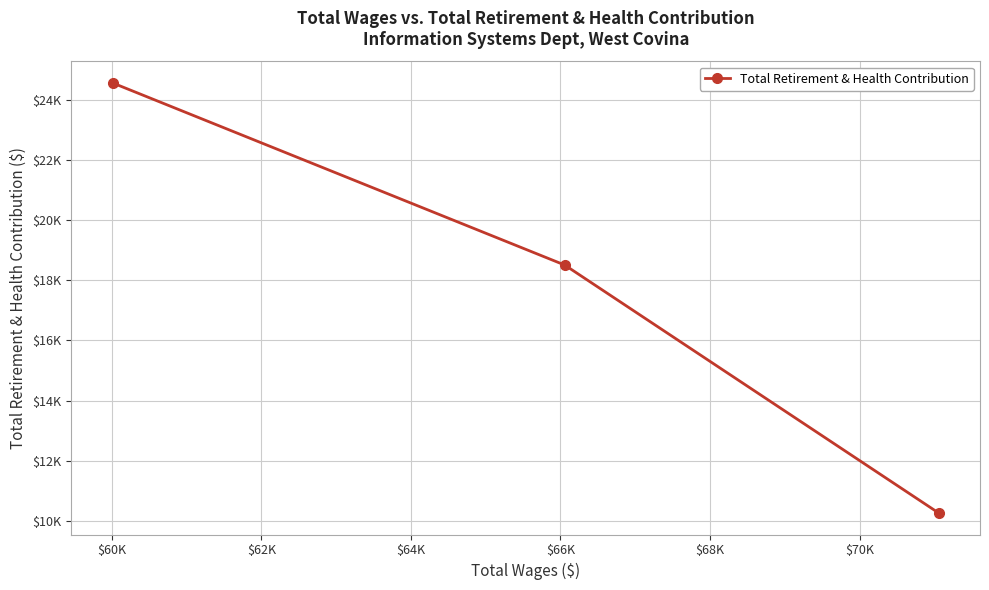

Is it true that the value at $60K is 10994?

False